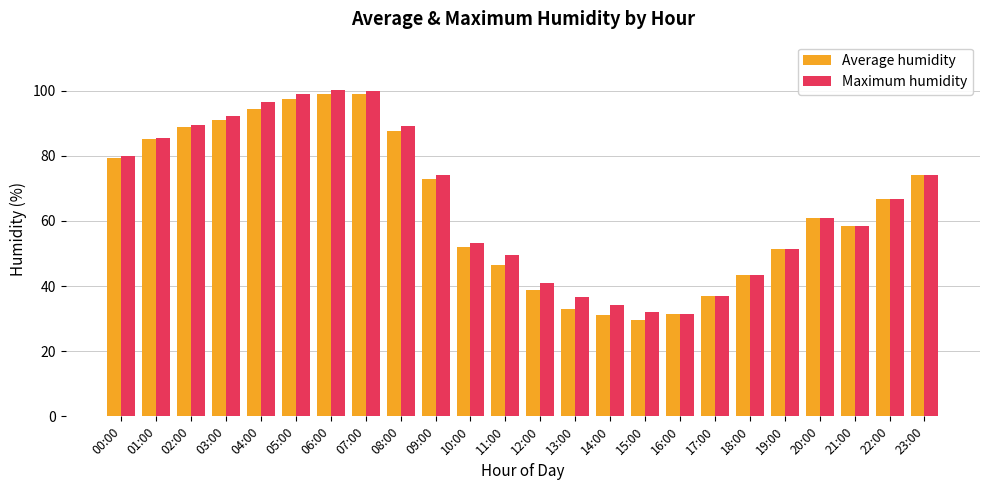

How many groups of bars are there?

24